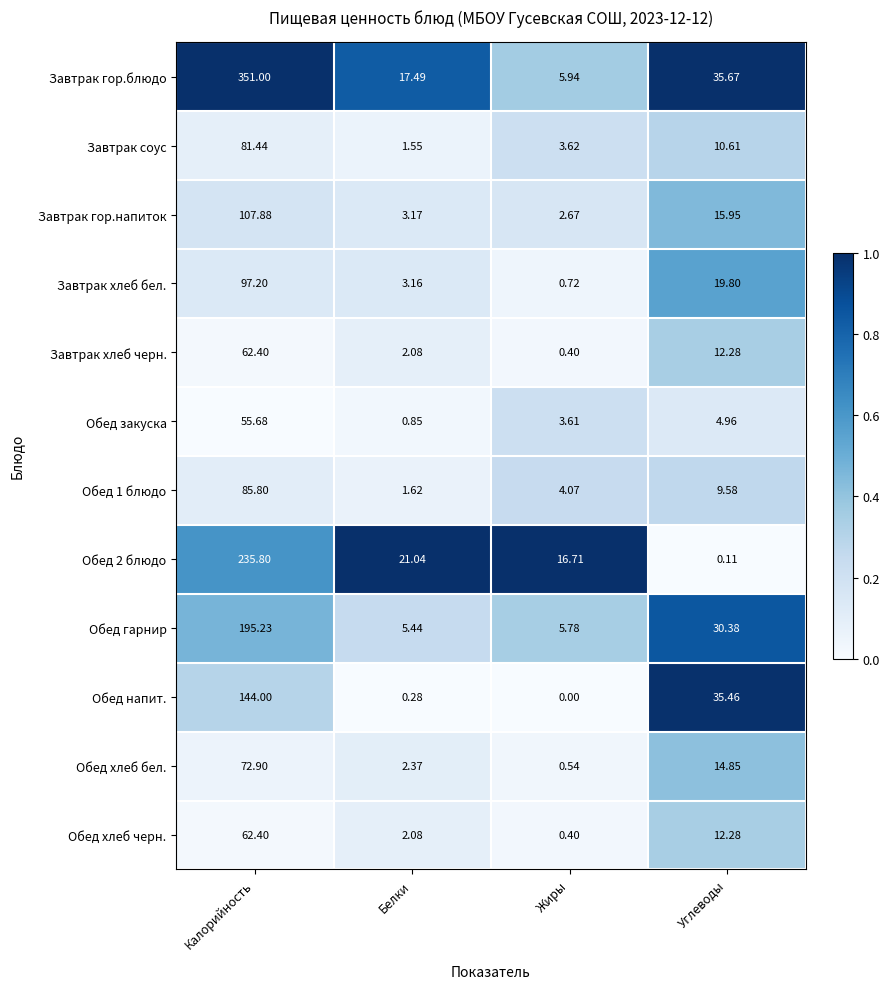

Which category has the highest value in the Завтрак хлеб черн. series?

Калорийность